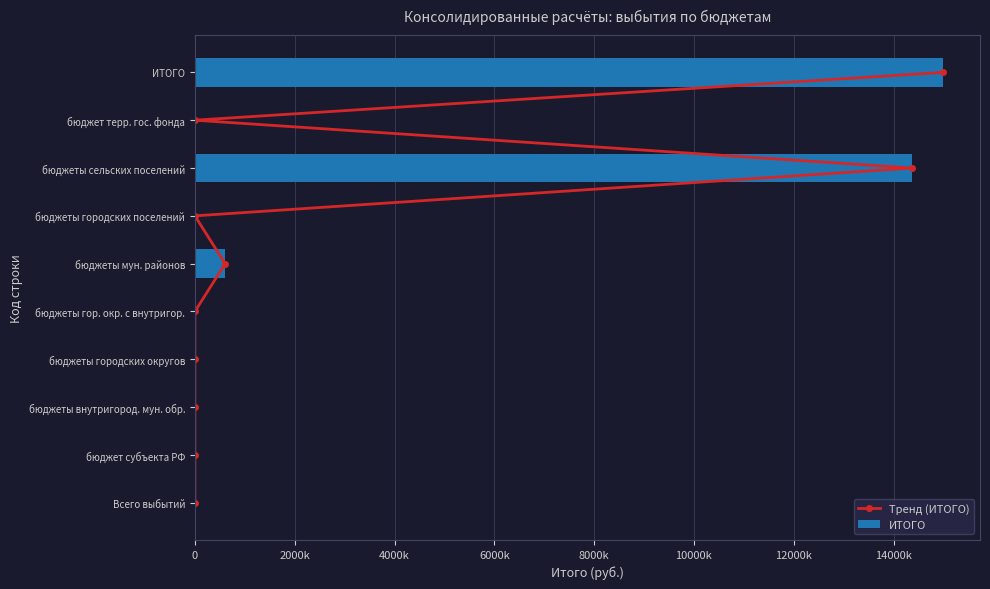

Which has a higher value, 2000k or 0?

2000k